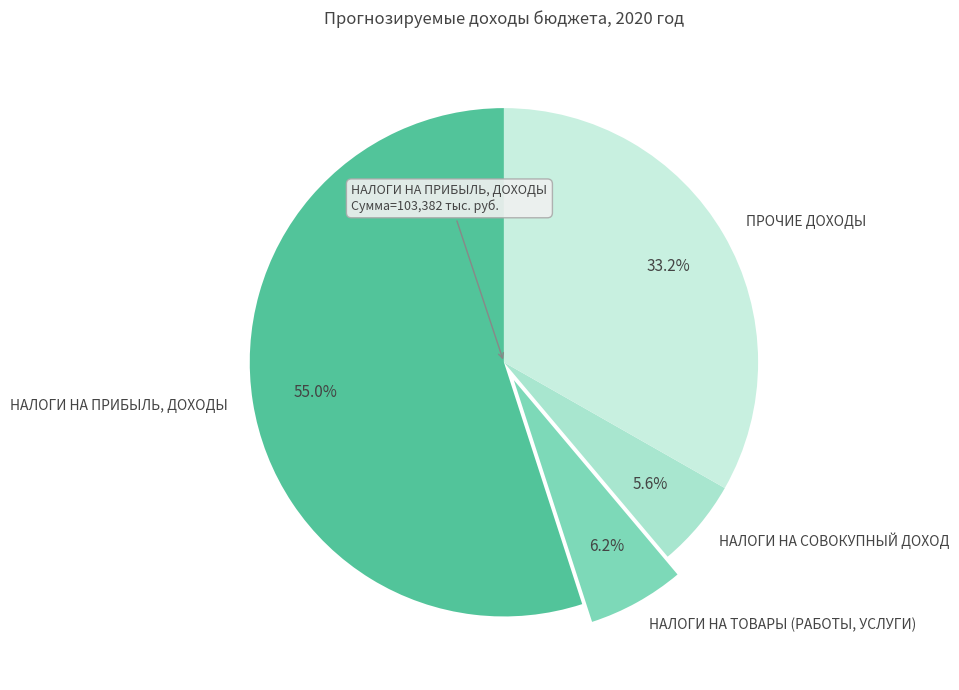

Is there a majority slice in this chart?

Yes